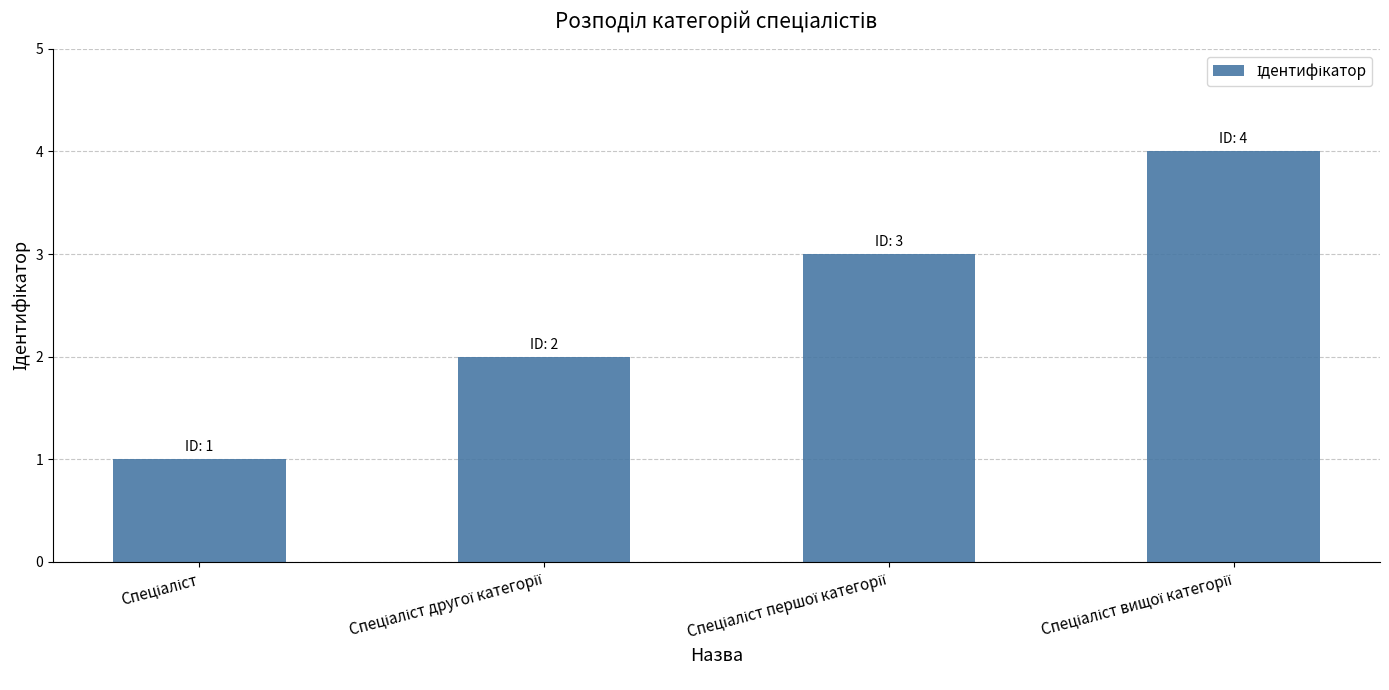

What is the sum of all values?

10